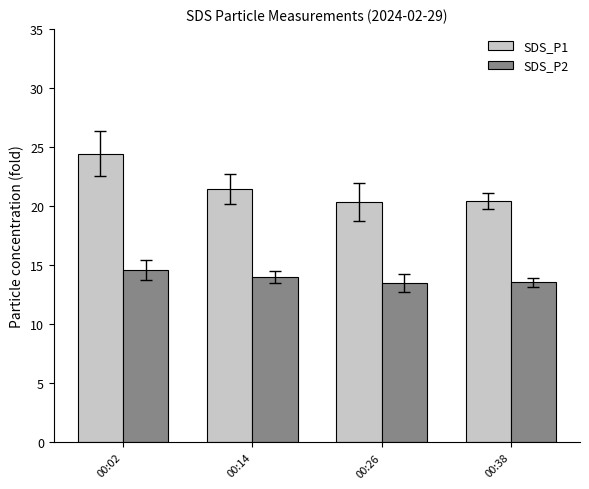

What is the approximate value of SDS_P1 at 00:14?

21.4